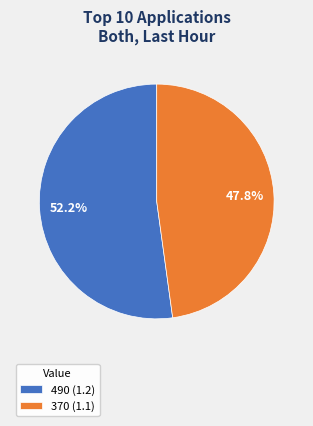

What is the largest slice in the pie chart?

490